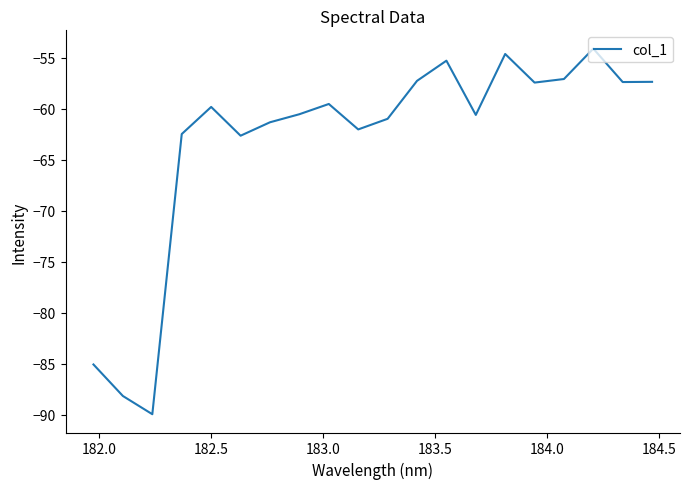

What is the minimum value shown in the chart?

-90.0